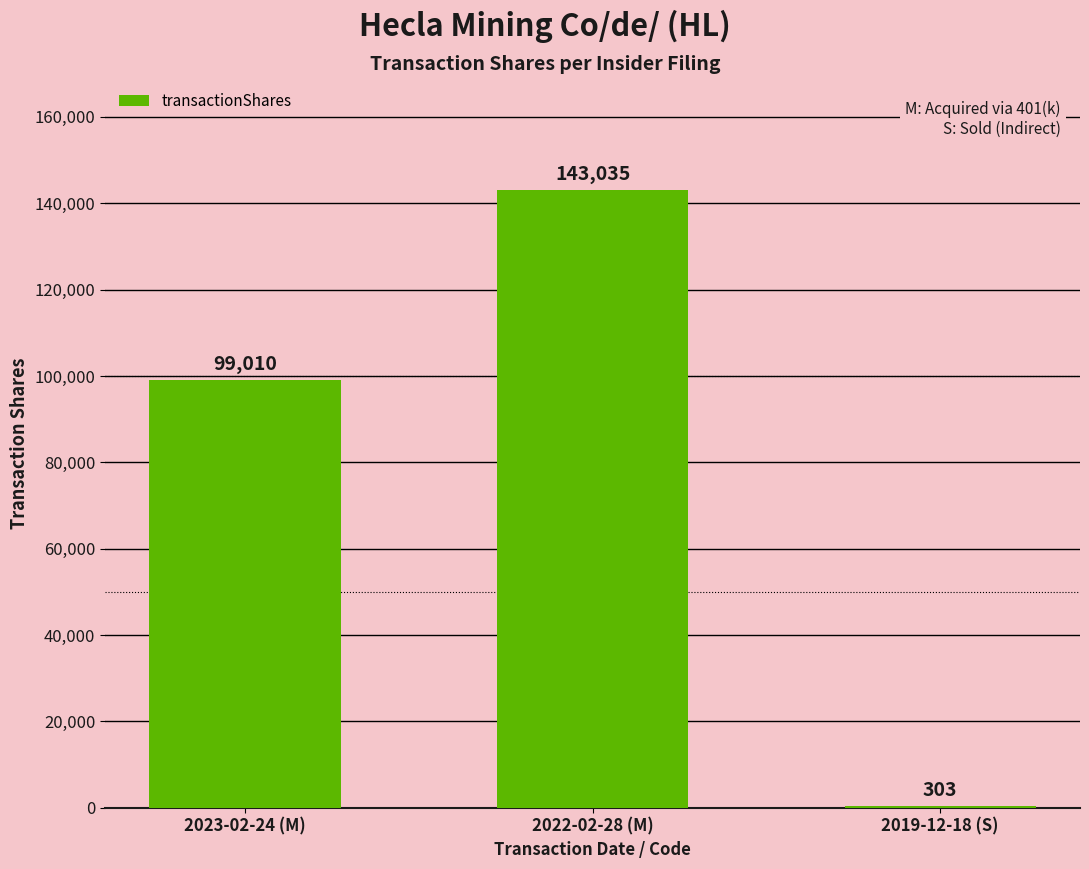

Are the bars horizontal?

No